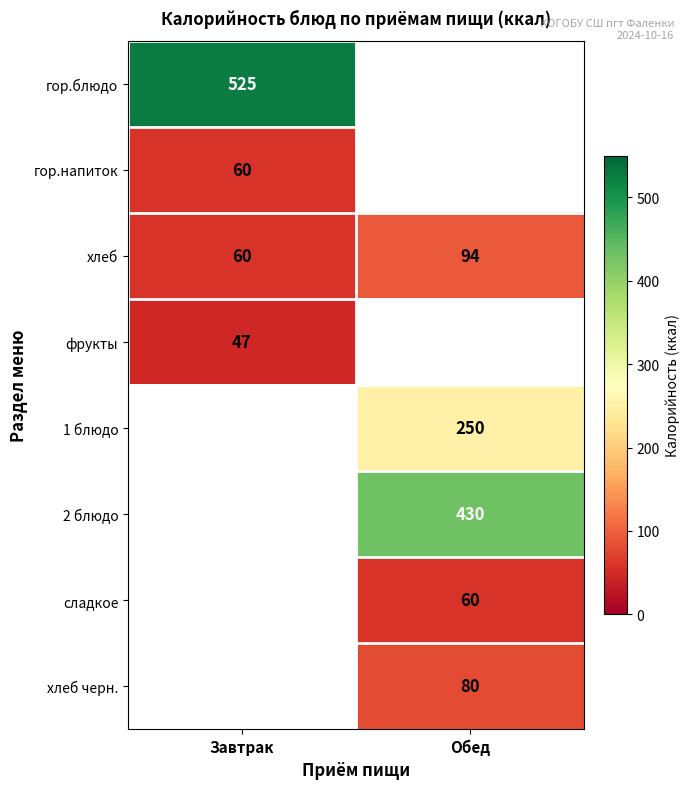

The value of гор.блюдо at Завтрак is 525. True or false?

True